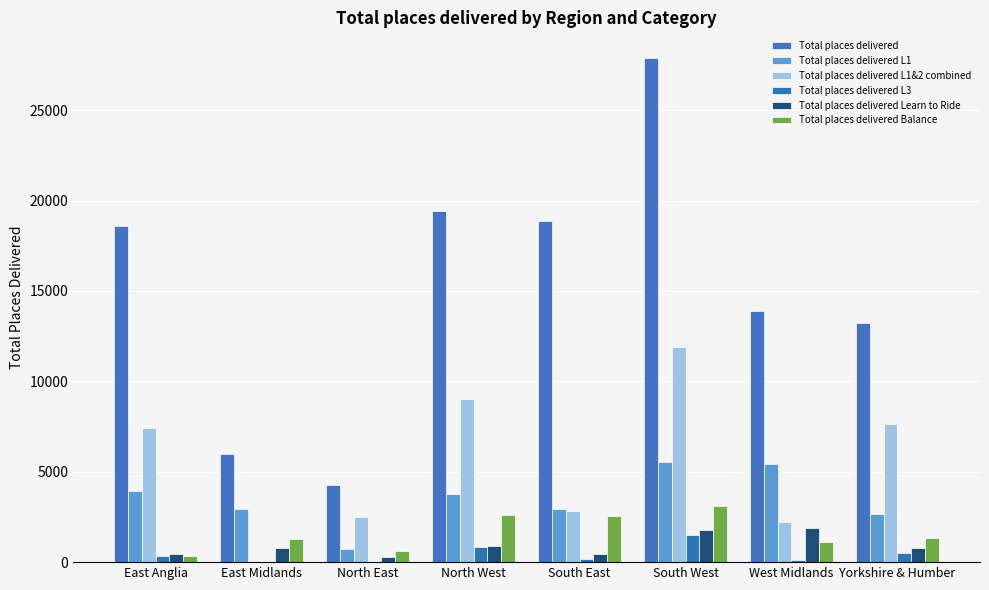

What is the minimum value for Total places delivered L1?

743